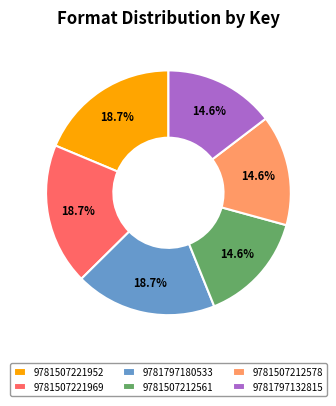

Does any single category account for the majority?

No